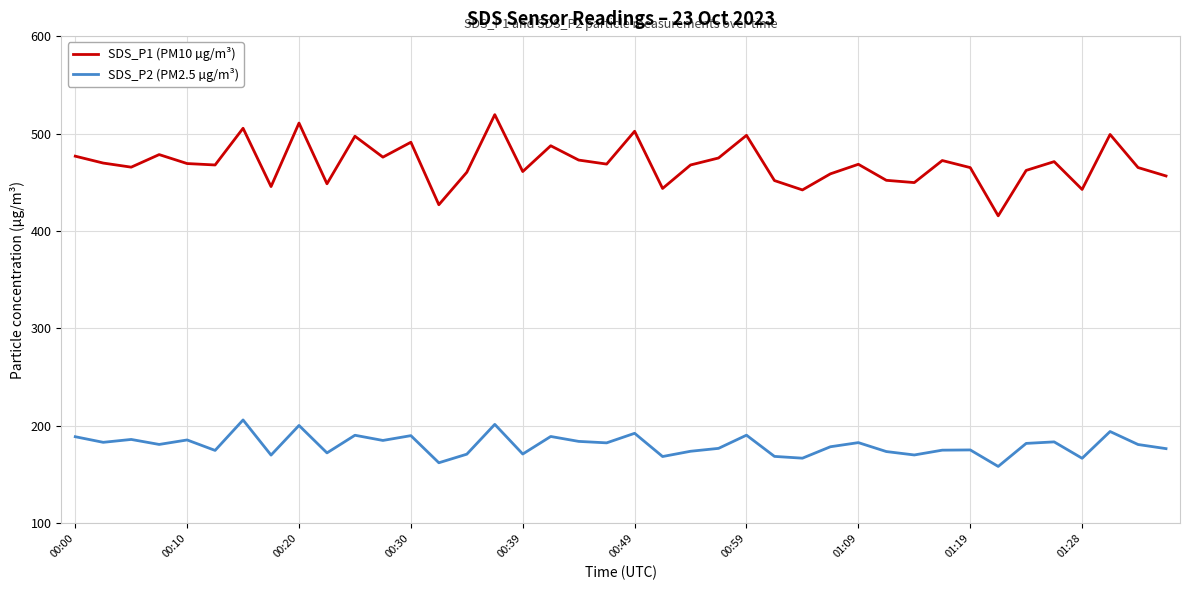

List the series in order of their overall mean, highest first.

SDS_P1 (PM10 µg/m³), SDS_P2 (PM2.5 µg/m³)